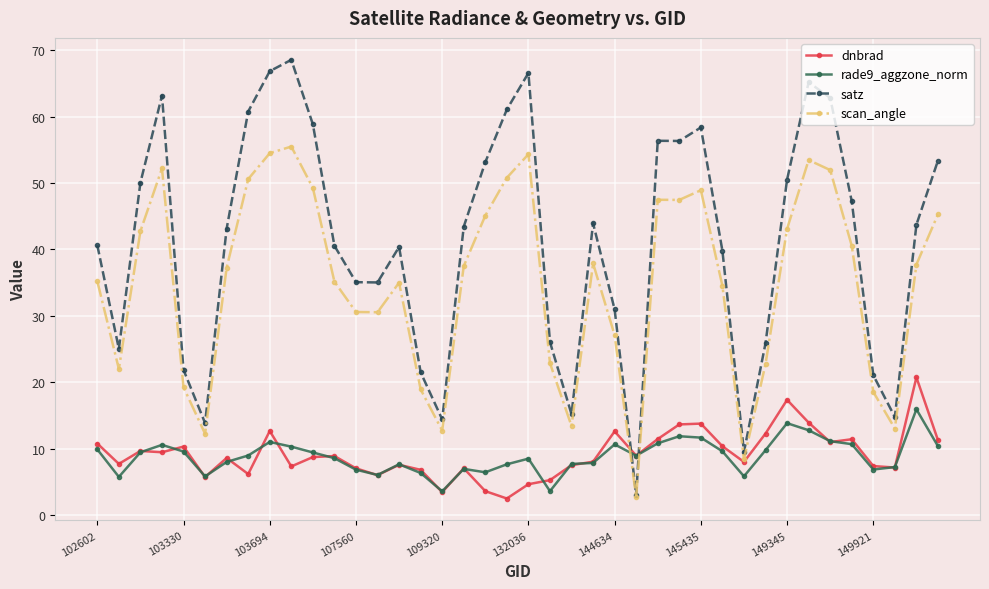

How many data points does each series have?

40